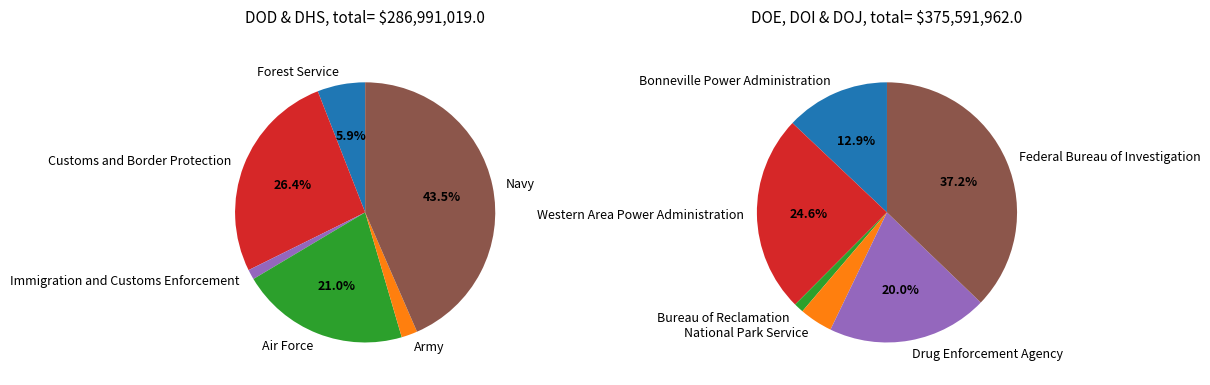

How many slices are in this pie chart?

12